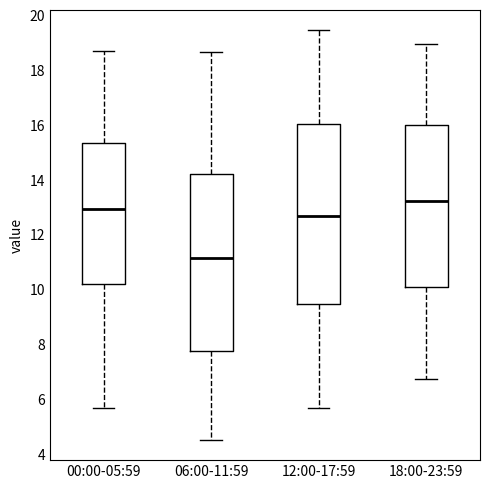

Reading left to right, read every box against the y-axis: the position of its median line, the range the box covers, and the ends of its whiskers. The values are not printed on the chart, so give them approximately, as read against the axis.

00:00-05:59: median 13.0, box 10.2 to 15.4, whiskers 5.6 to 18.6
06:00-11:59: median 11.2, box 7.8 to 14.2, whiskers 4.6 to 18.6
12:00-17:59: median 12.6, box 9.4 to 16.0, whiskers 5.6 to 19.4
18:00-23:59: median 13.2, box 10.2 to 16.0, whiskers 6.8 to 19.0